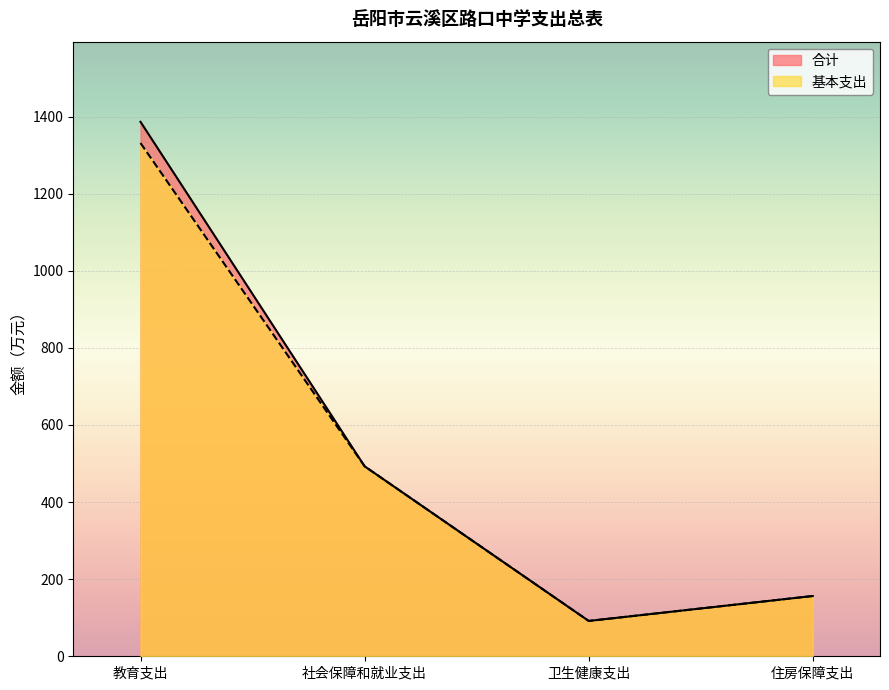

True or false: 合计 has a value of 1945.6 at 教育支出.

False